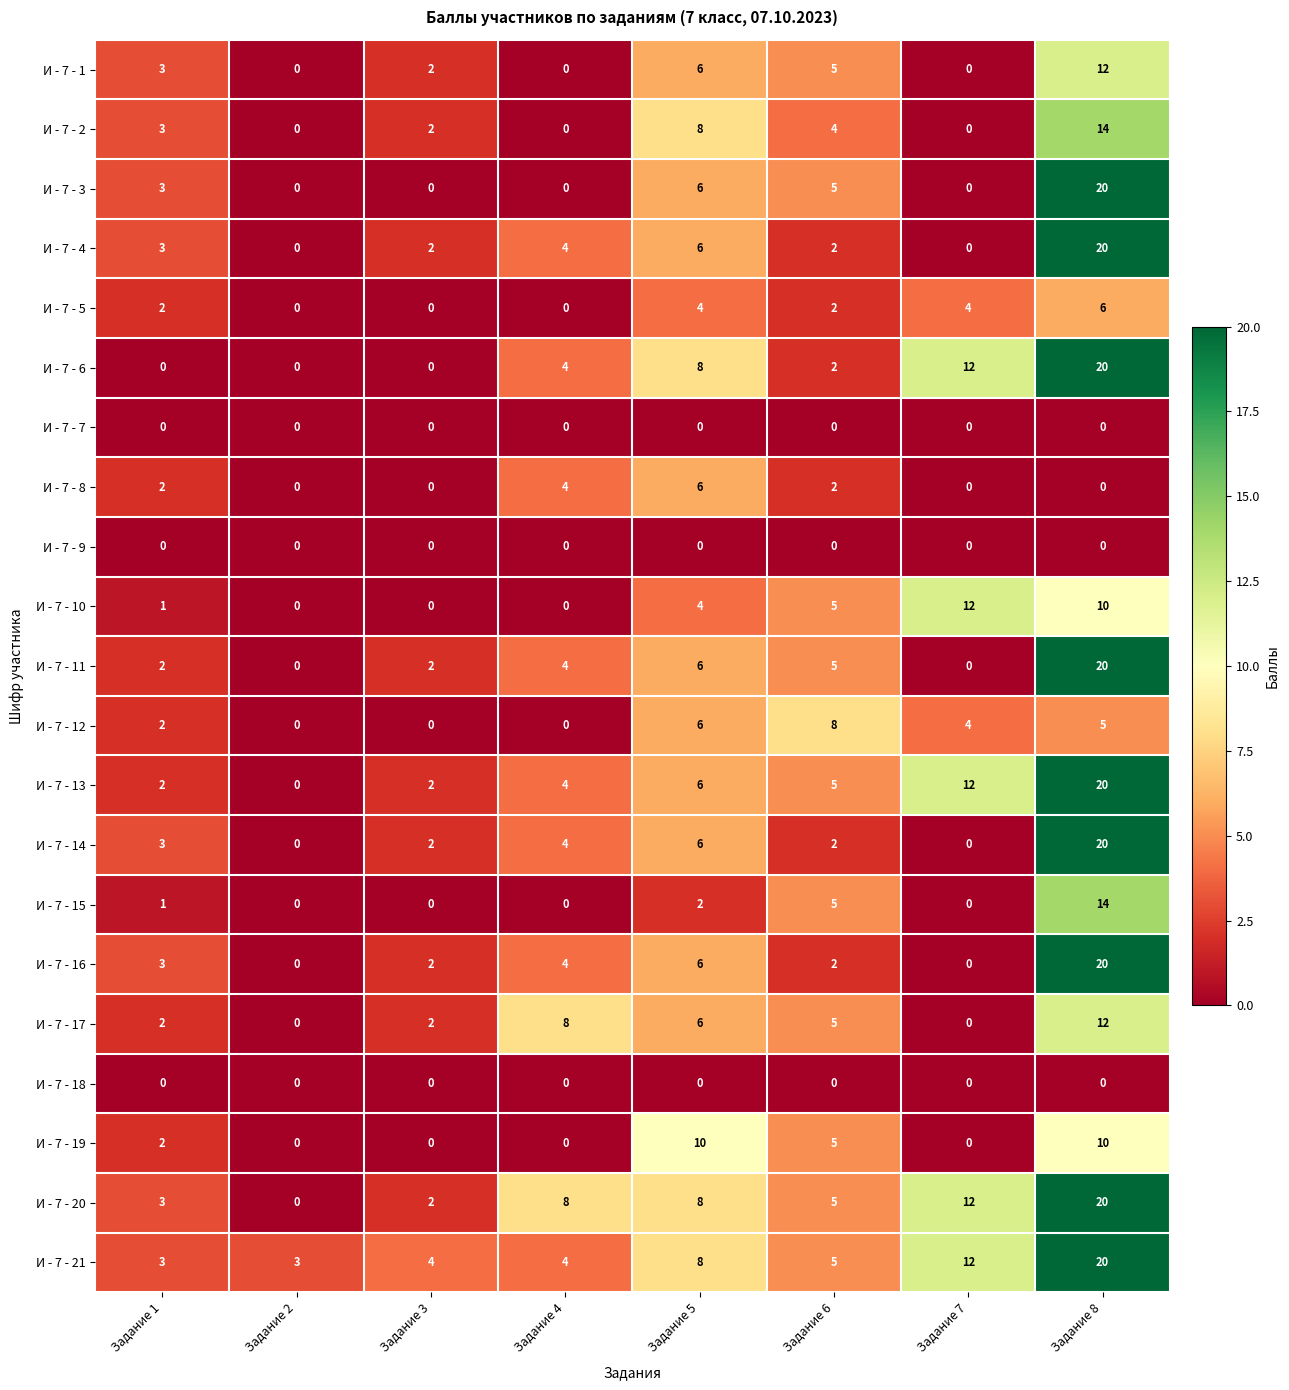

What is the difference between the second highest and minimum values in the И - 7 - 15 series?

5